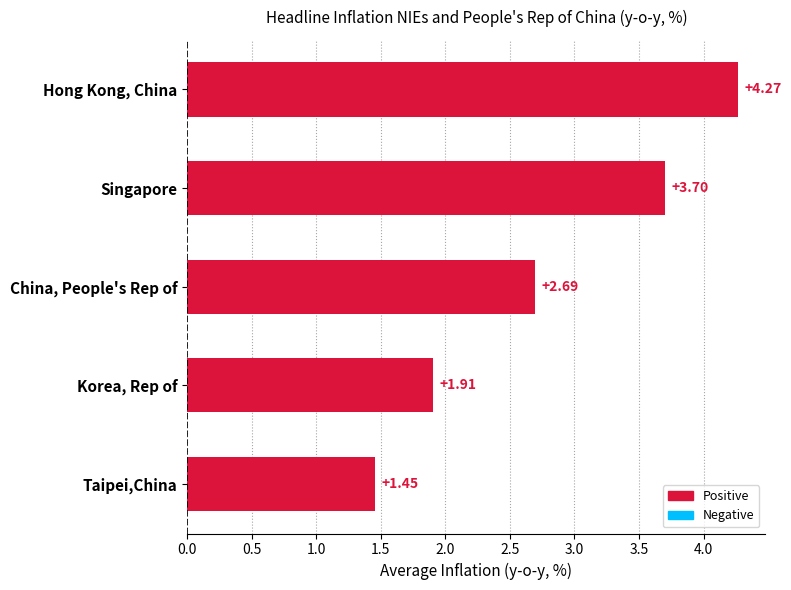

Count the number of categories in the chart.

5